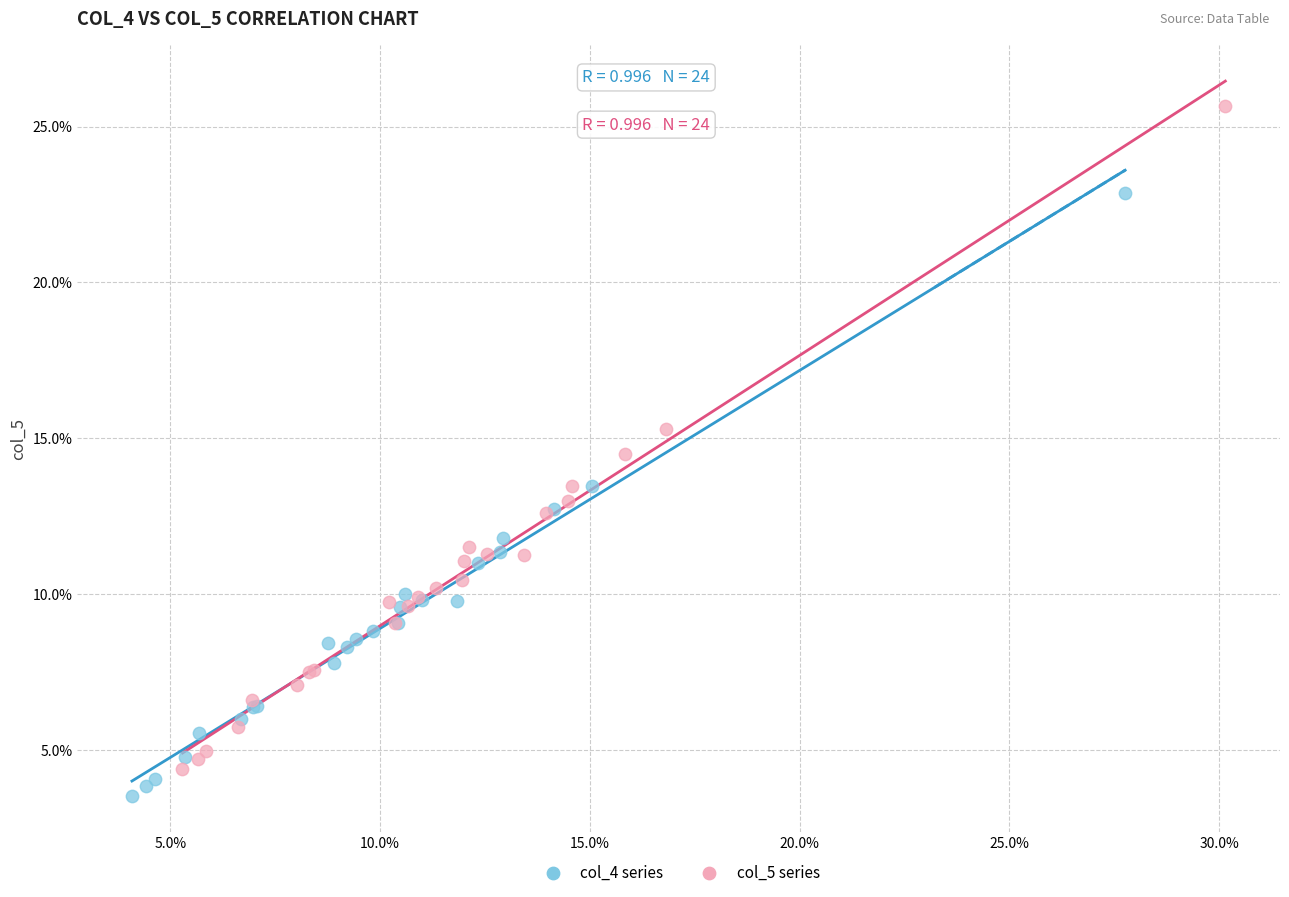

Which series contains the lowest Y value?

col_4 series